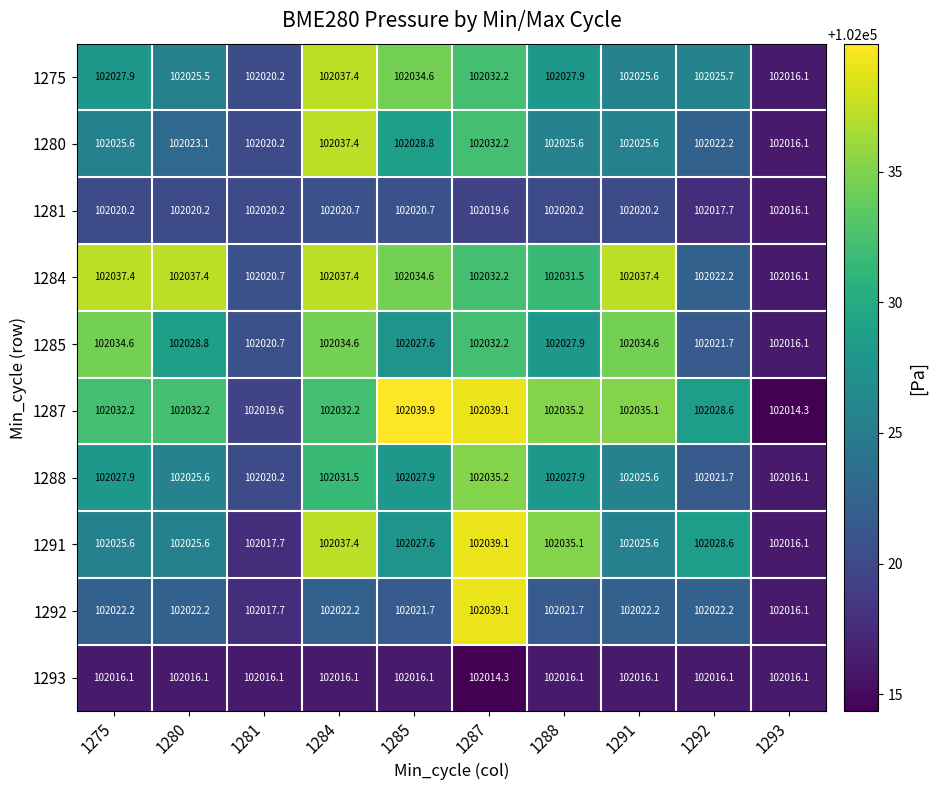

True or false: 1285 has a value of 34406.8 at 1275.

False